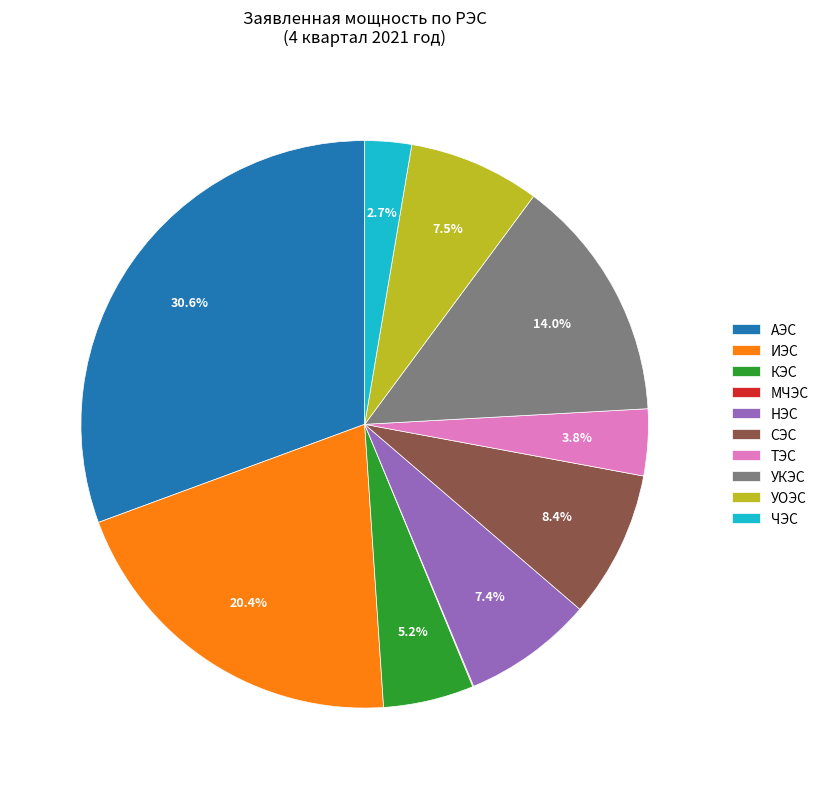

Between АЭС and НЭС, which is larger?

АЭС